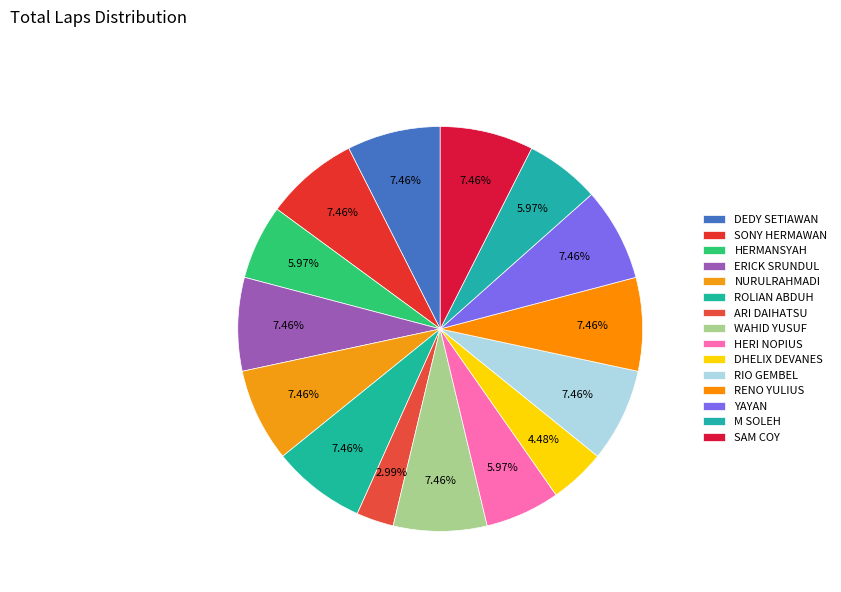

Approximately how many times larger is the value at HERI NOPIUS compared to ROLIAN ABDUH?

0.8